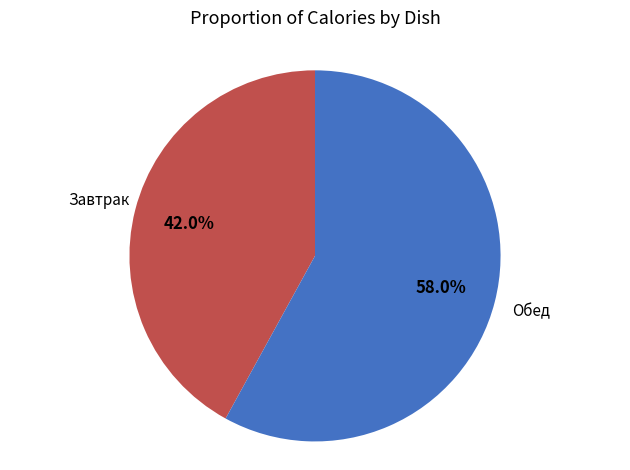

Approximately how many times larger is the value at Завтрак compared to Обед?

0.7